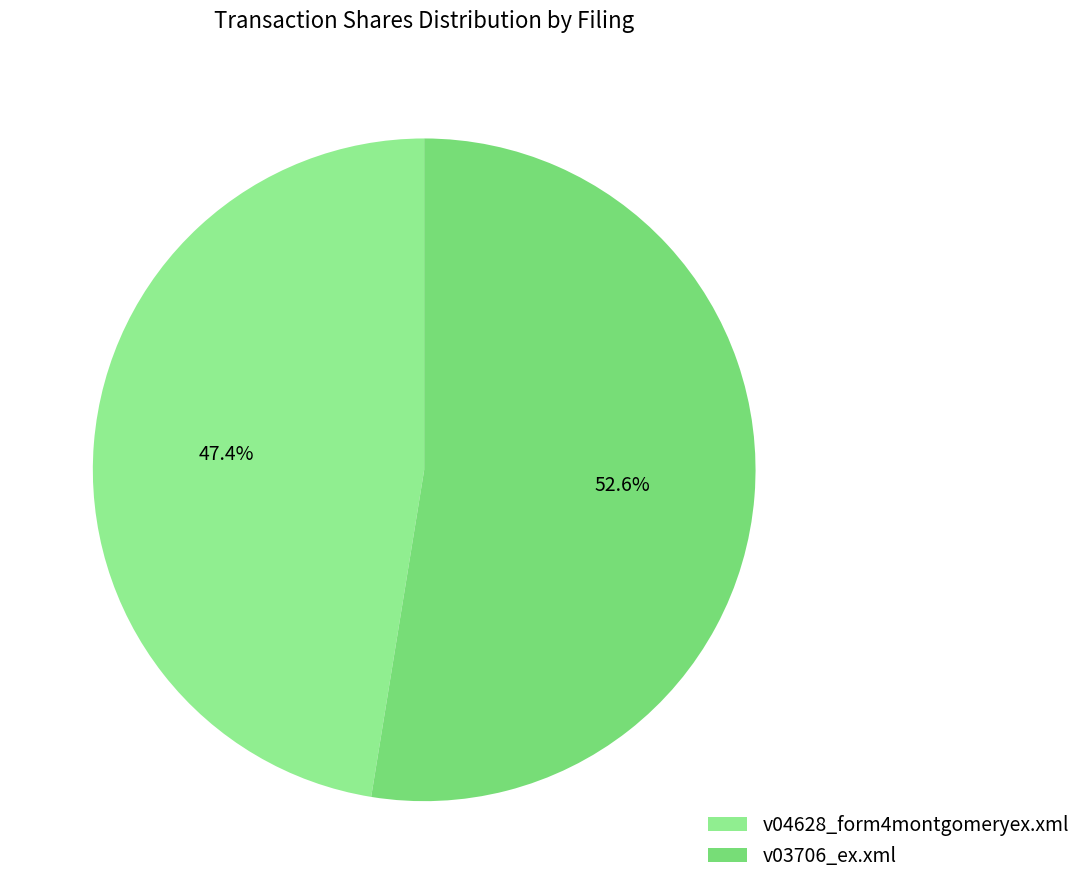

How many slices are in this pie chart?

2